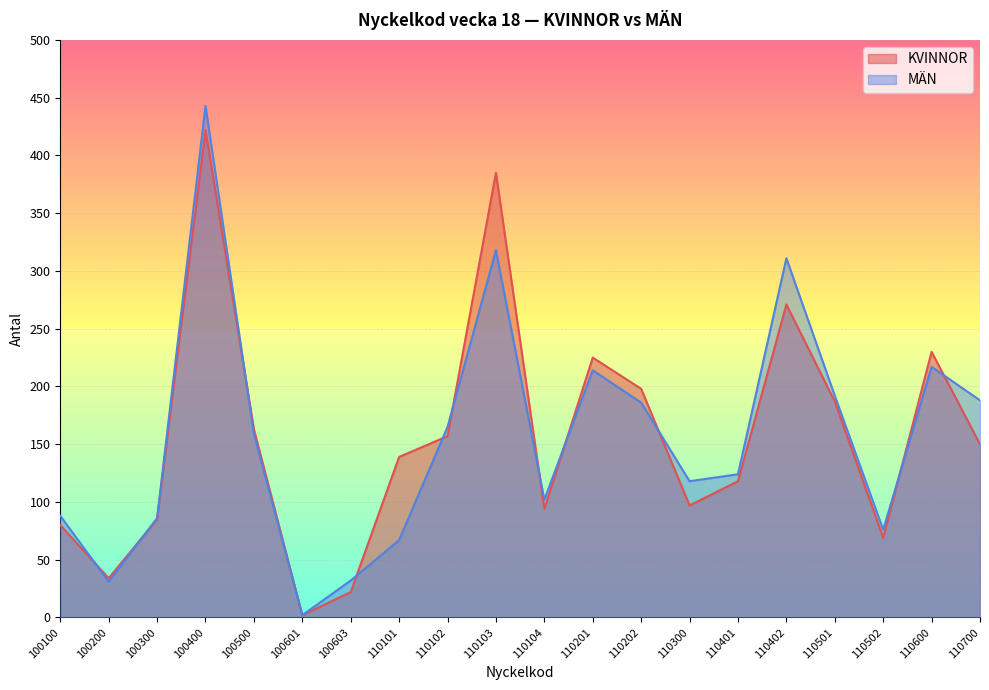

What is the difference between the MÄN values at 110700 and 100601?

186